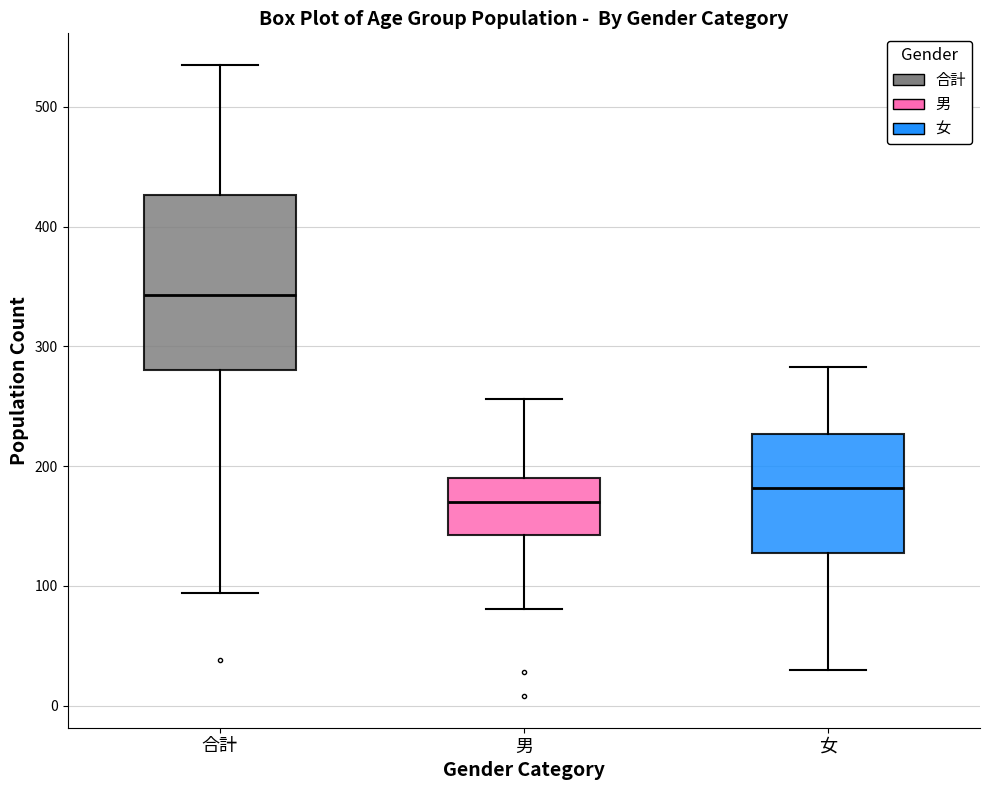

Reading left to right, read every box against the y-axis: the position of its median line, the range the box covers, and the ends of its whiskers. The values are not printed on the chart, so give them approximately, as read against the axis.

合計: median 340, box 280 to 430, whiskers 90 to 540
男: median 170, box 140 to 190, whiskers 80 to 260
女: median 180, box 130 to 230, whiskers 30 to 280